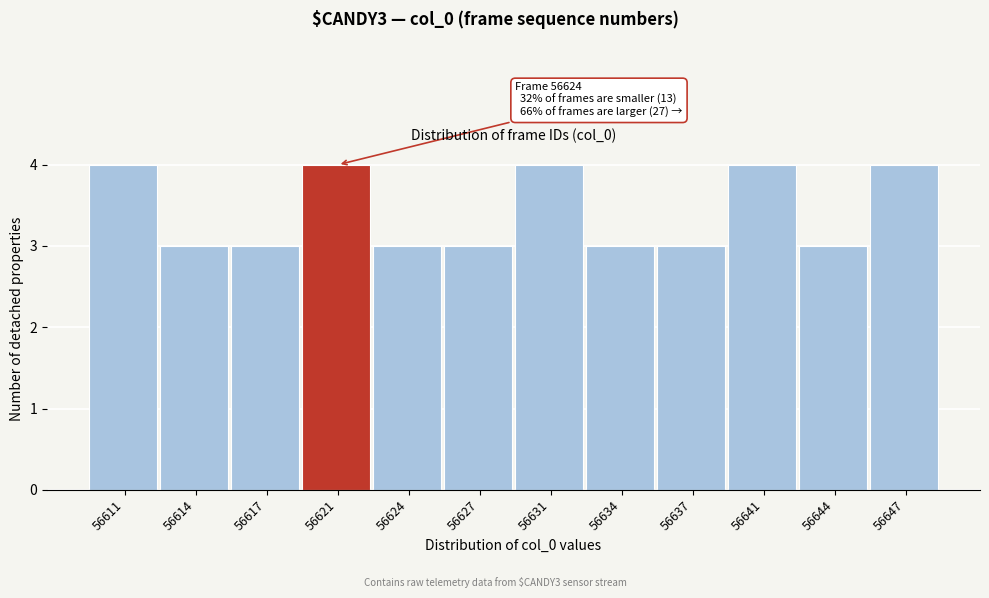

Reading left to right, transcribe all the data shown in this chart.

4	3	3	4	3	3	4	3	3	4	3	4